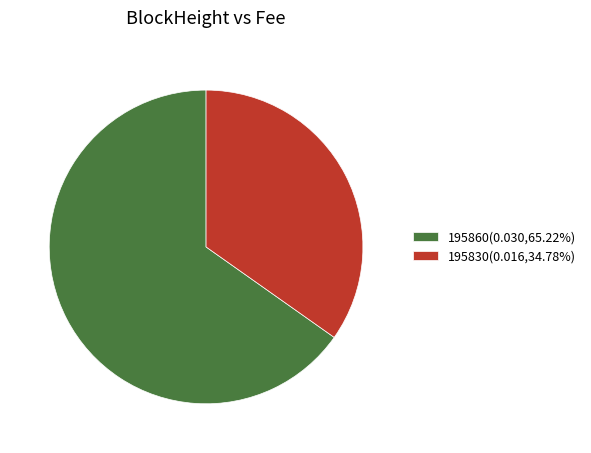

Approximately how many times larger is the value at 195860(0.030,65.22%) compared to 195830(0.016,34.78%)?

1.9